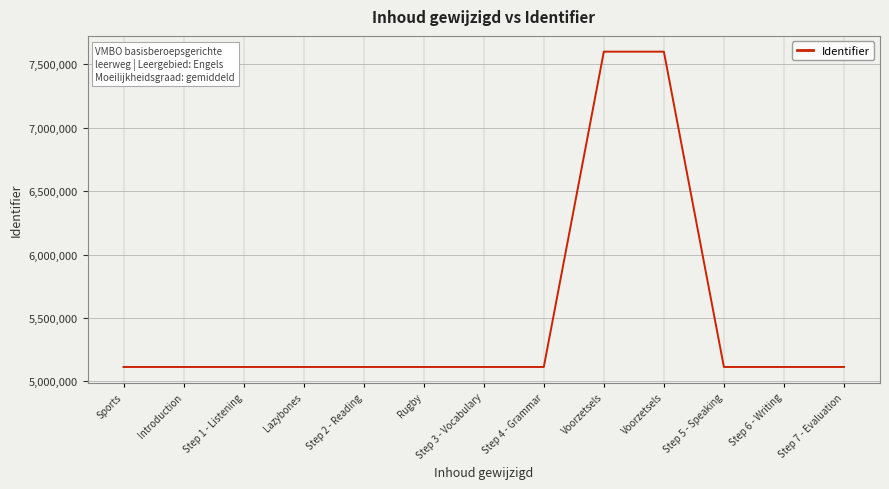

List the labels in order of value, largest first.

Voorzetsels, Voorzetsels, Step 7 - Evaluation, Step 6 - Writing, Step 5 - Speaking, Step 4 - Grammar, Step 3 - Vocabulary, Rugby, Step 2 - Reading, Lazybones, Step 1 - Listening, Introduction, Sports